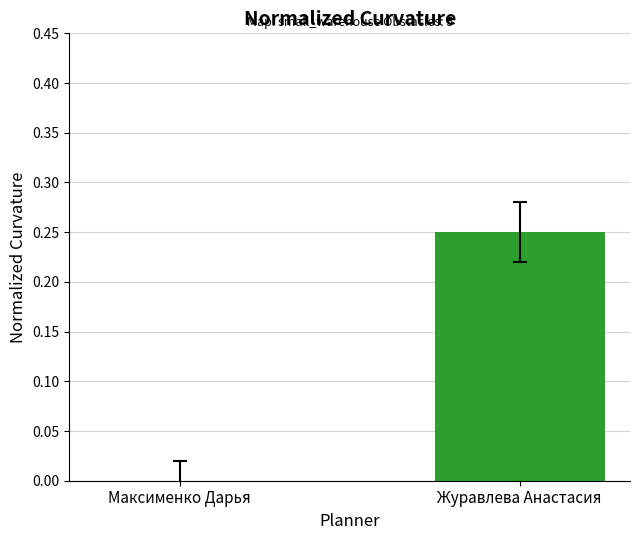

Between Максименко Дарья and Журавлева Анастасия, which is larger?

Журавлева Анастасия